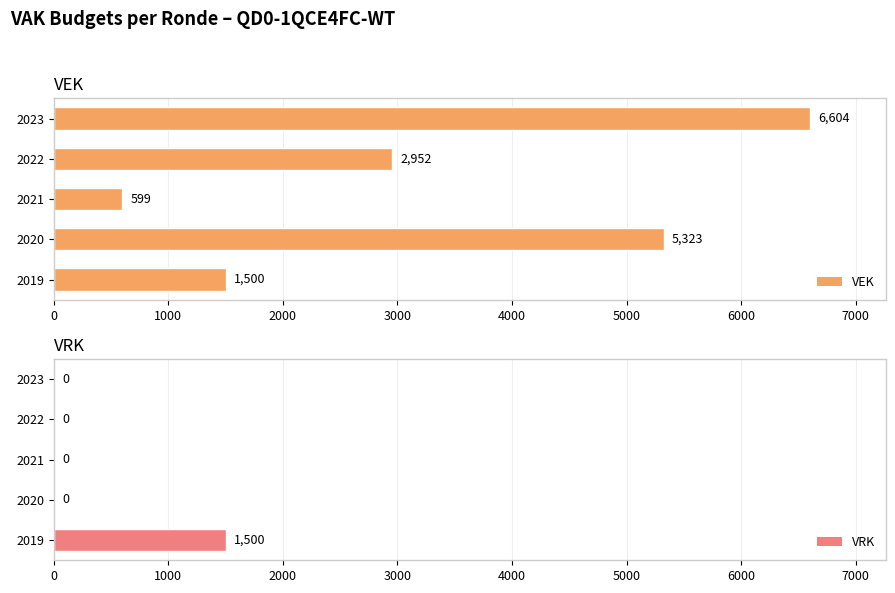

What is the average value of the VEK series?

3396